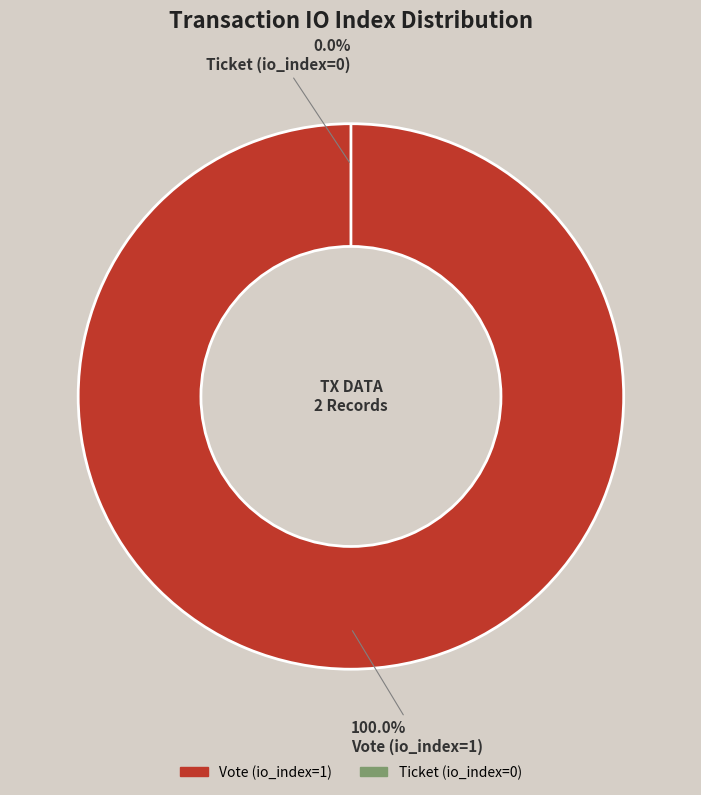

Is it true that Vote (io_index=1) is 100% of the pie?

True